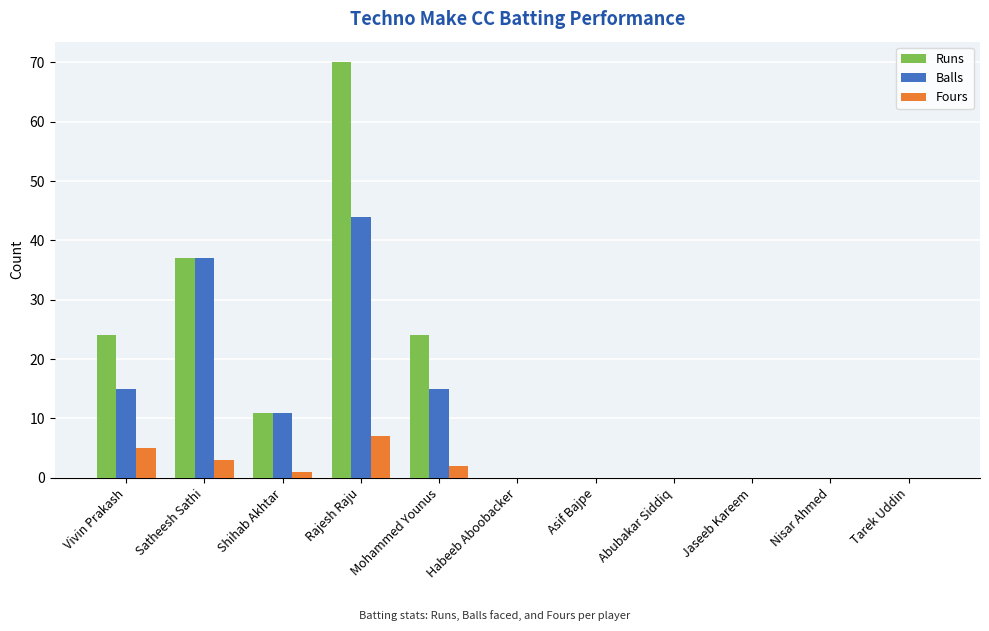

How many distinct data groups are displayed?

3